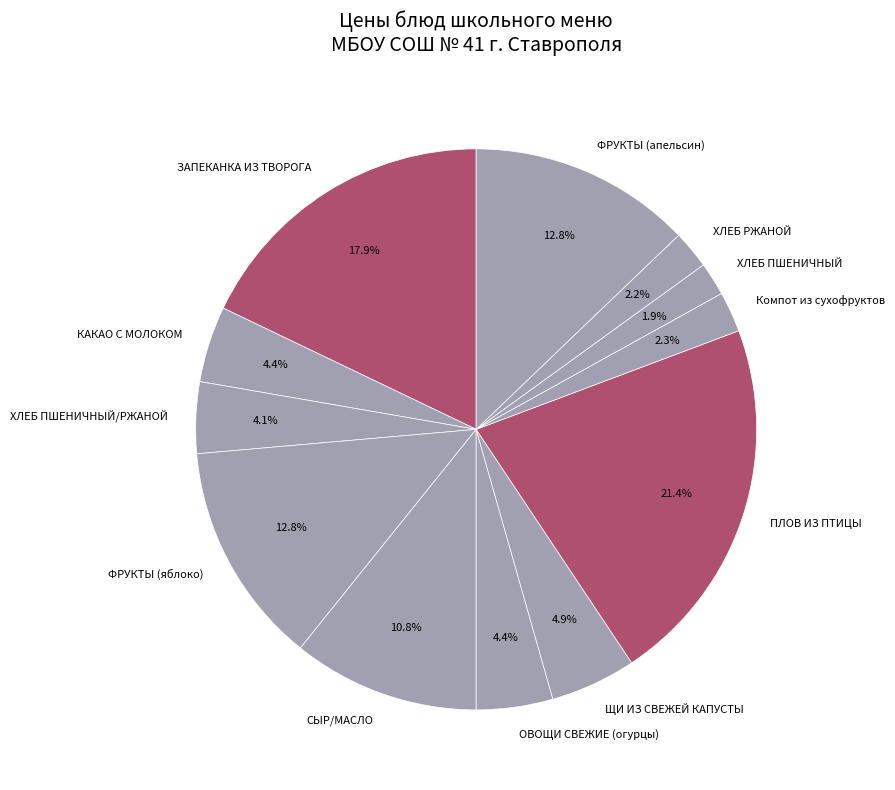

How many slices are in this pie chart?

12